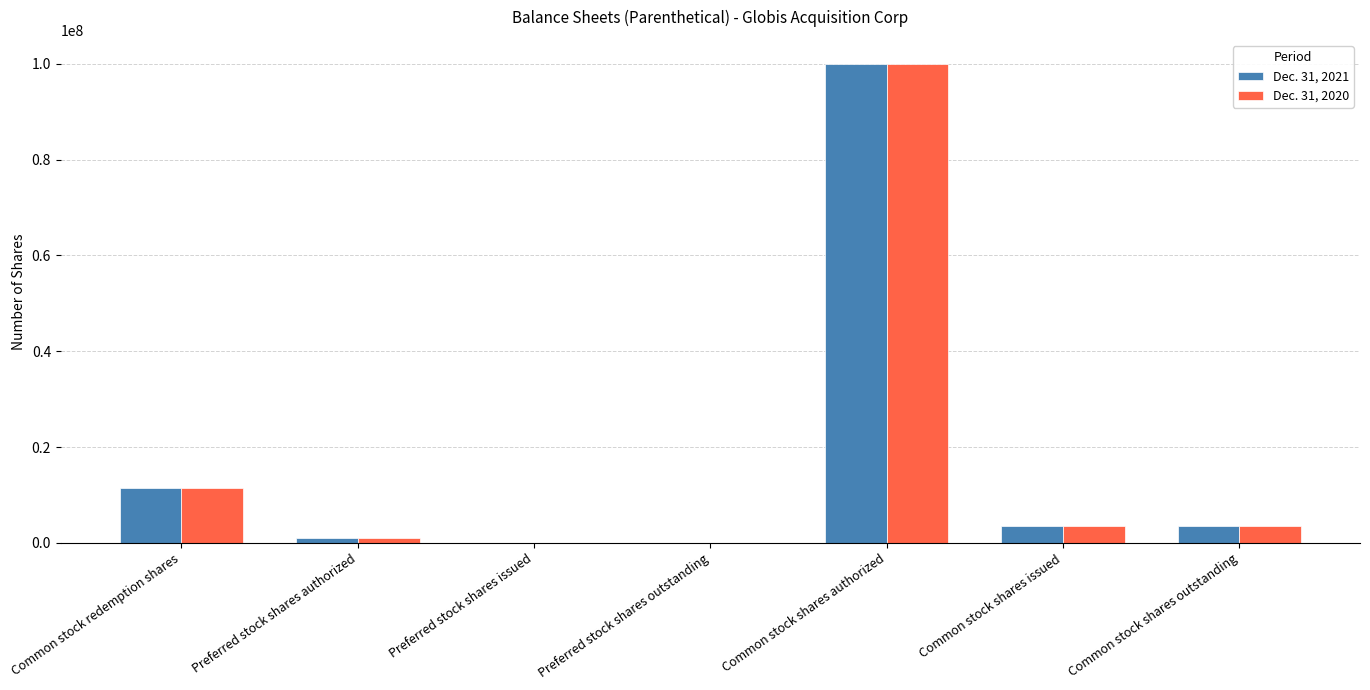

Reading left to right, extract all data points from this chart.

Dec. 31, 2021: 11500000	1000000	0	0	100000000	3550833	3550833
Dec. 31, 2020: 11500000	1000000	0	0	100000000	3550833	3550833